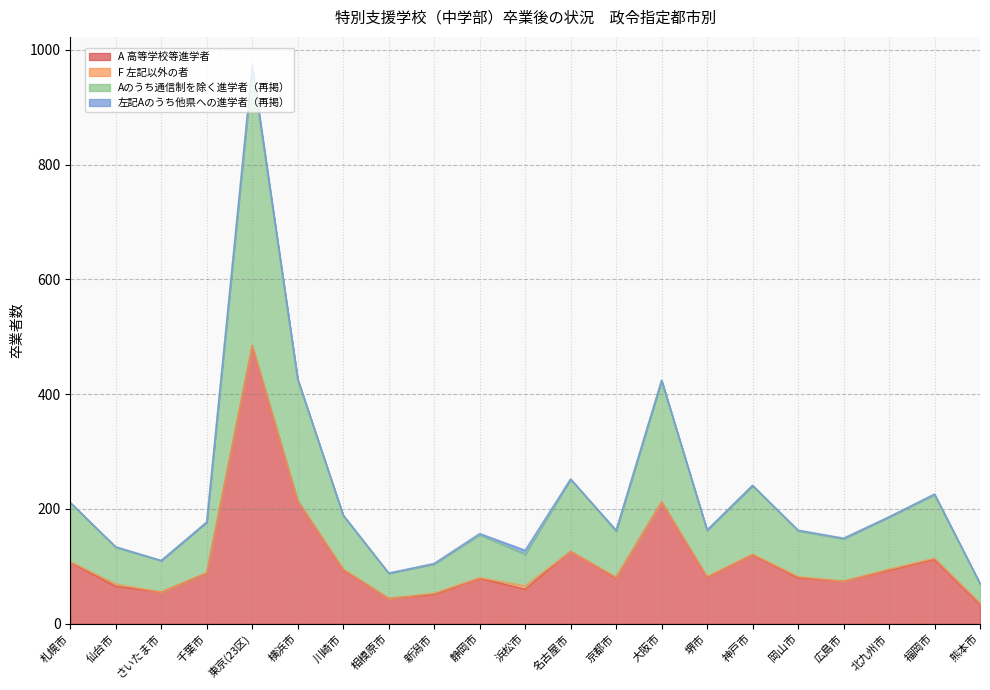

At which label does A 高等学校等進学者 first exceed 81?

札幌市